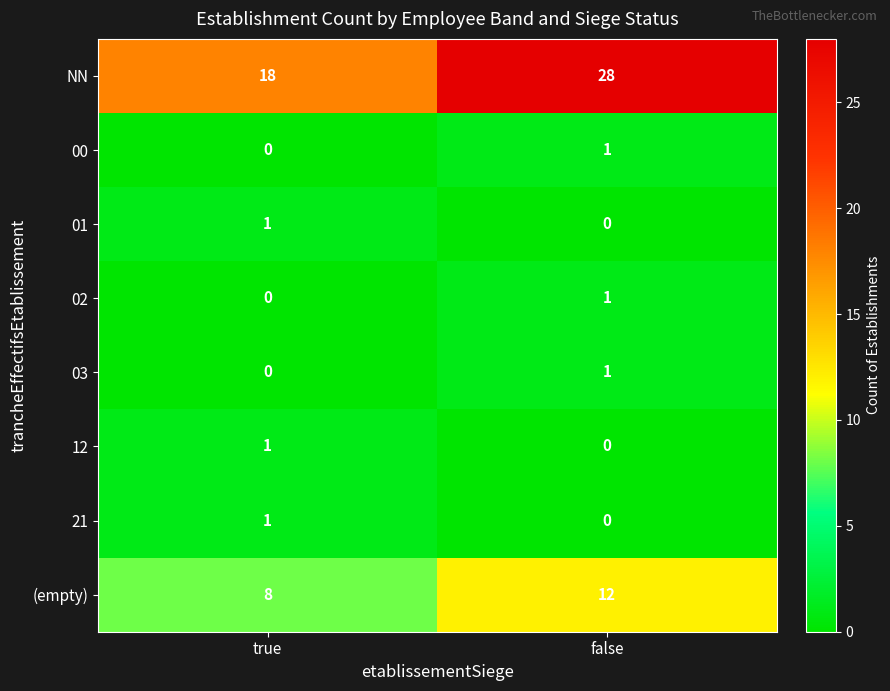

What is the greatest value displayed?

28